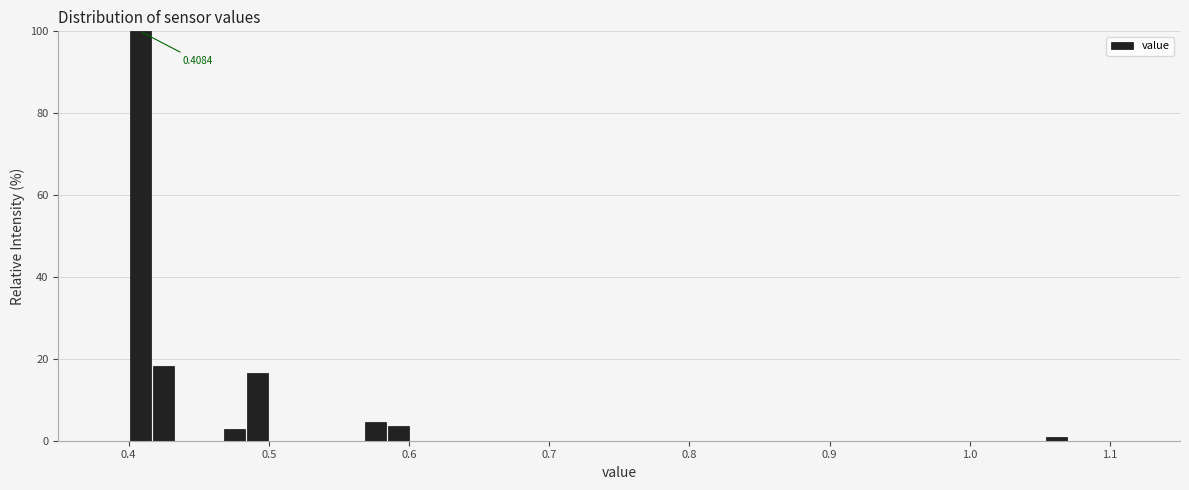

Around what value on the x-axis is the tallest bar? Give the approximate position of its centre, as read against the axis.

0.41